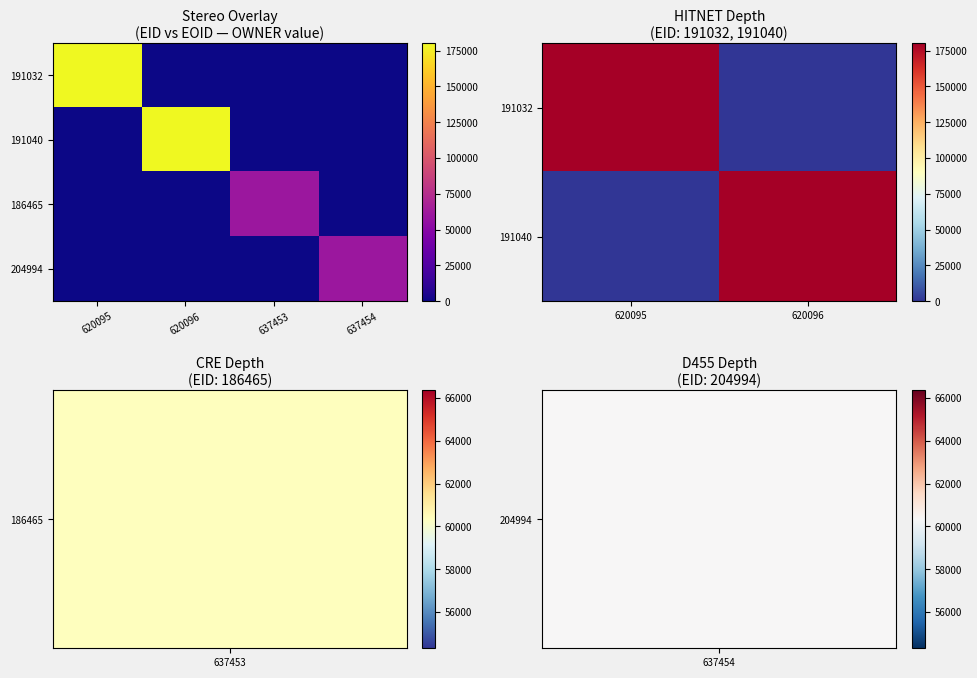

At which category is the sum across all series the highest?

620095